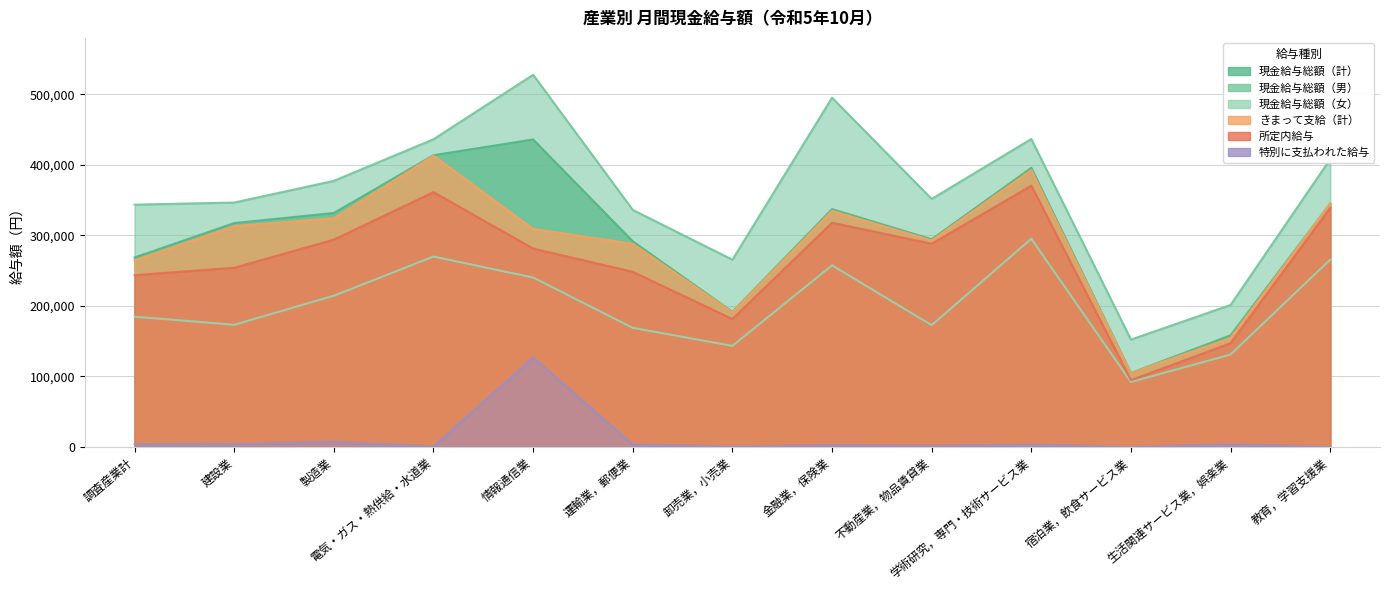

Reading right to left, list all the values displayed in this chart.

現金給与総額（計）: 教育，学習支援業=345136	生活関連サービス業，娯楽業=158389	宿泊業，飲食サービス業=104955	学術研究，専門・技術サービス業=395838	不動産業，物品賃貸業=294544	金融業，保険業=337314	卸売業，小売業=191760	運輸業，郵便業=291627	情報通信業=436040	電気・ガス・熱供給・水道業=413725	製造業=331795	建設業=317512	調査産業計=268732
現金給与総額（男）: 教育，学習支援業=408080	生活関連サービス業，娯楽業=201403	宿泊業，飲食サービス業=152318	学術研究，専門・技術サービス業=436687	不動産業，物品賃貸業=351729	金融業，保険業=495254	卸売業，小売業=265584	運輸業，郵便業=336136	情報通信業=527711	電気・ガス・熱供給・水道業=436354	製造業=377346	建設業=346606	調査産業計=343577
現金給与総額（女）: 教育，学習支援業=265685	生活関連サービス業，娯楽業=131099	宿泊業，飲食サービス業=92214	学術研究，専門・技術サービス業=295313	不動産業，物品賃貸業=172735	金融業，保険業=257568	卸売業，小売業=143412	運輸業，郵便業=168952	情報通信業=240315	電気・ガス・熱供給・水道業=270043	製造業=214500	建設業=173316	調査産業計=184782
きまって支給（計）: 教育，学習支援業=345126	生活関連サービス業，娯楽業=154744	宿泊業，飲食サービス業=104955	学術研究，専門・技術サービス業=392661	不動産業，物品賃貸業=293008	金融業，保険業=334892	卸売業，小売業=191215	運輸業，郵便業=288206	情報通信業=309246	電気・ガス・熱供給・水道業=413009	製造業=324477	建設業=313187	調査産業計=264690
所定内給与: 教育，学習支援業=339090	生活関連サービス業，娯楽業=147215	宿泊業，飲食サービス業=94841	学術研究，専門・技術サービス業=370496	不動産業，物品賃貸業=288259	金融業，保険業=318024	卸売業，小売業=181478	運輸業，郵便業=248408	情報通信業=281439	電気・ガス・熱供給・水道業=361350	製造業=294082	建設業=254150	調査産業計=243678
特別に支払われた給与: 教育，学習支援業=10	生活関連サービス業，娯楽業=3645	宿泊業，飲食サービス業=0	学術研究，専門・技術サービス業=3177	不動産業，物品賃貸業=1536	金融業，保険業=2422	卸売業，小売業=545	運輸業，郵便業=3421	情報通信業=126794	電気・ガス・熱供給・水道業=716	製造業=7318	建設業=4325	調査産業計=4042